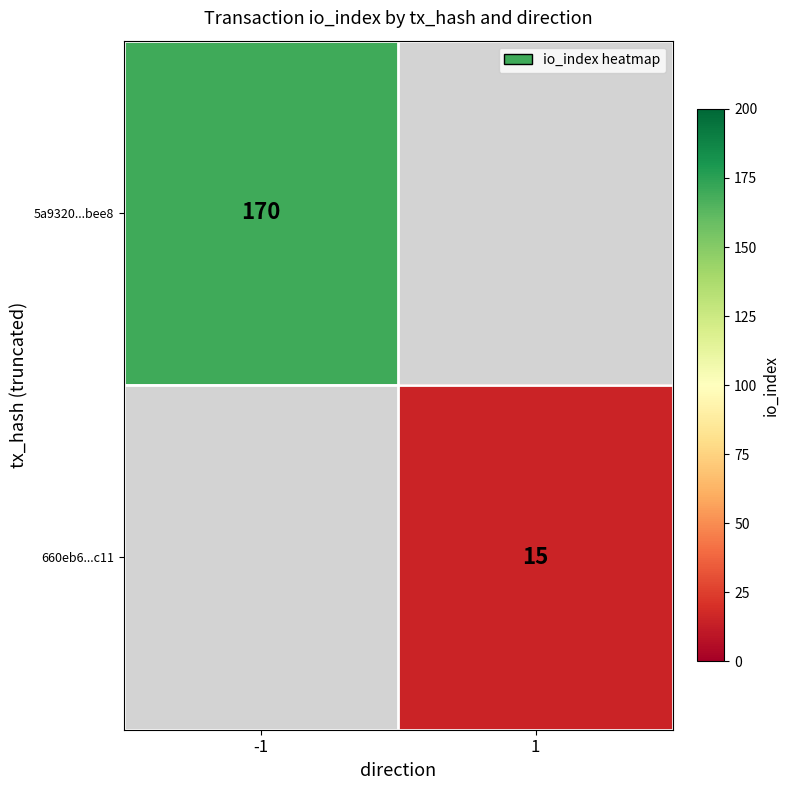

True or false: 5a9320...bee8 has a value of 297 at -1.

False